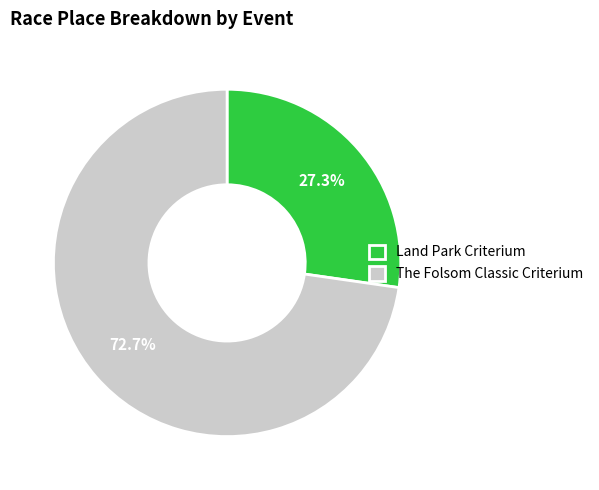

The Land Park Criterium slice represents 33% of the pie. True or false?

False